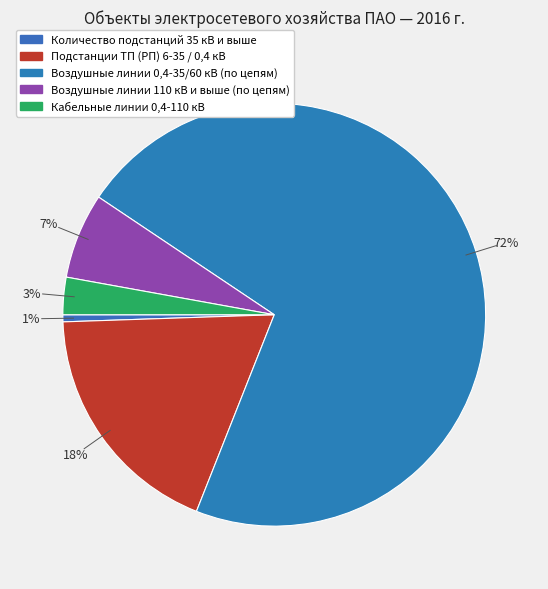

The Воздушные линии 0,4-35/60 кВ (по цепям) slice represents 72% of the pie. True or false?

True